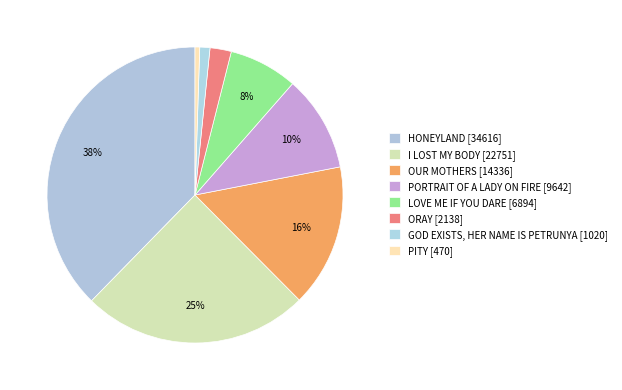

Count the number of slices in the pie.

8